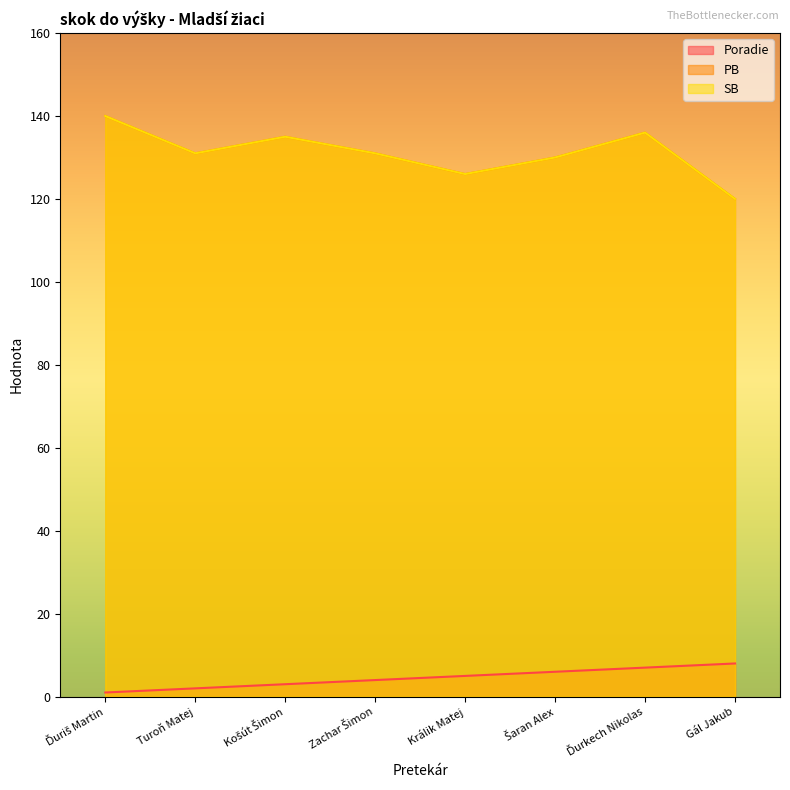

What are all the series names shown in the legend?

Poradie, PB, SB